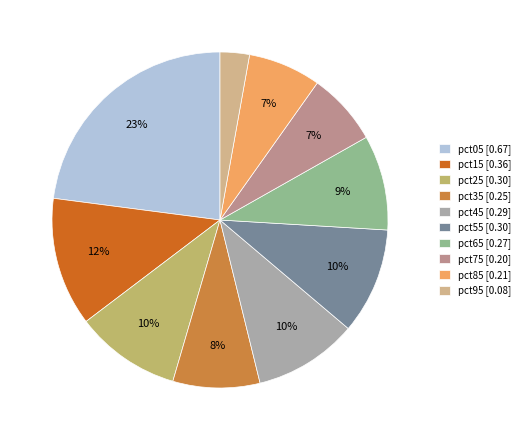

What is the smallest slice in the pie chart?

pct95